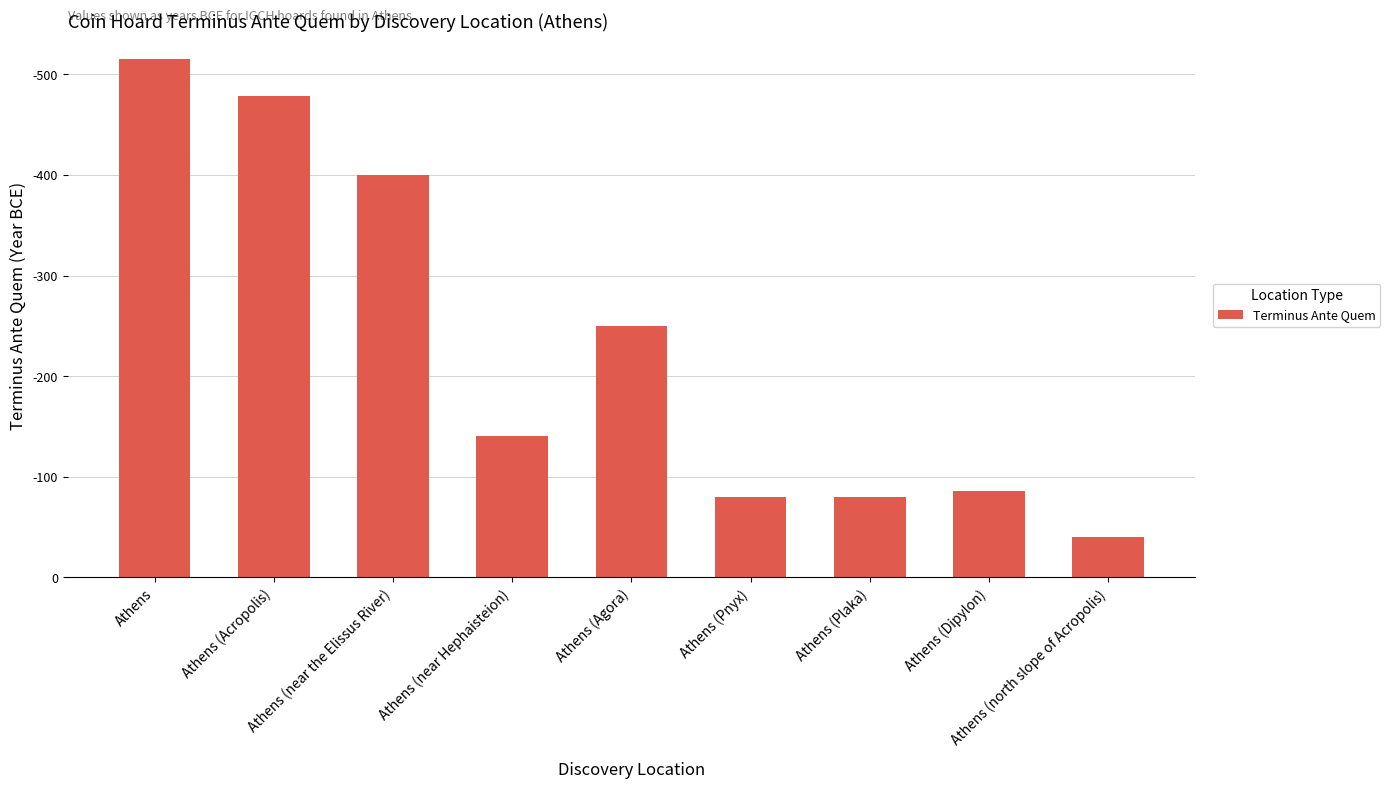

Does the chart contain any negative values?

No